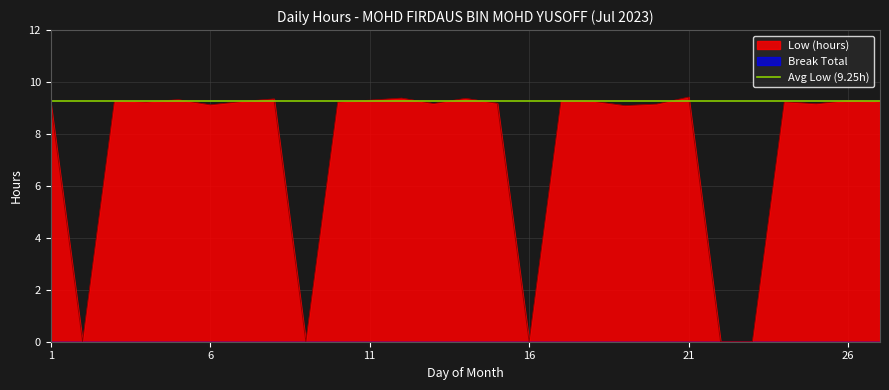

How many lines are shown in the chart?

1